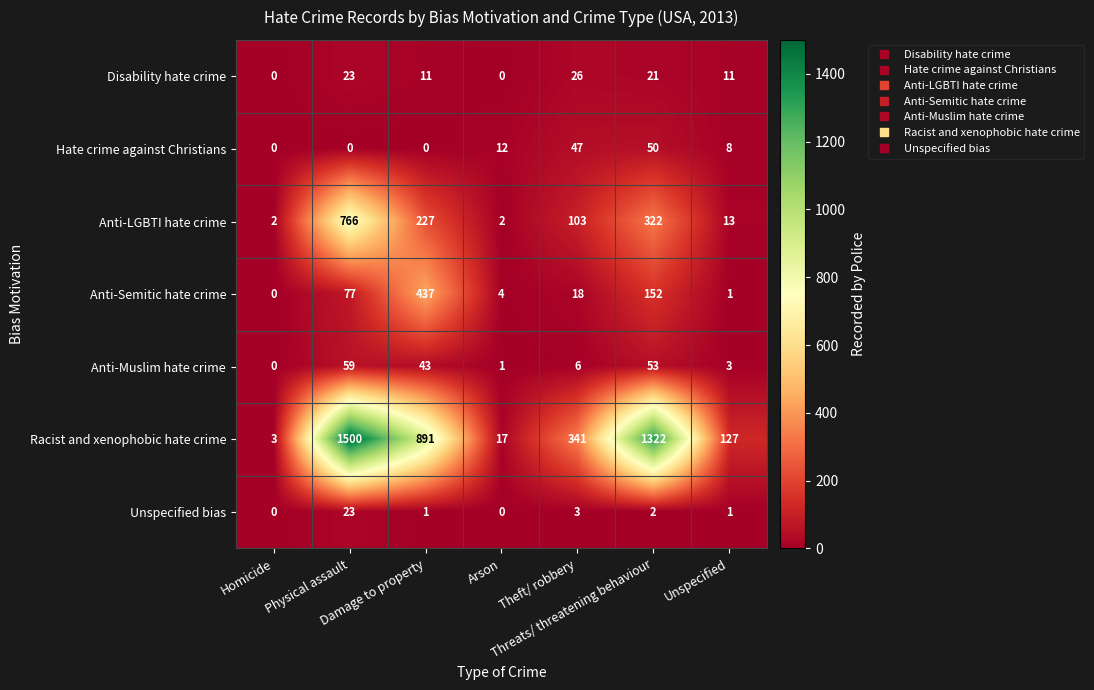

What is the sum of all Anti-LGBTI hate crime values?

1435